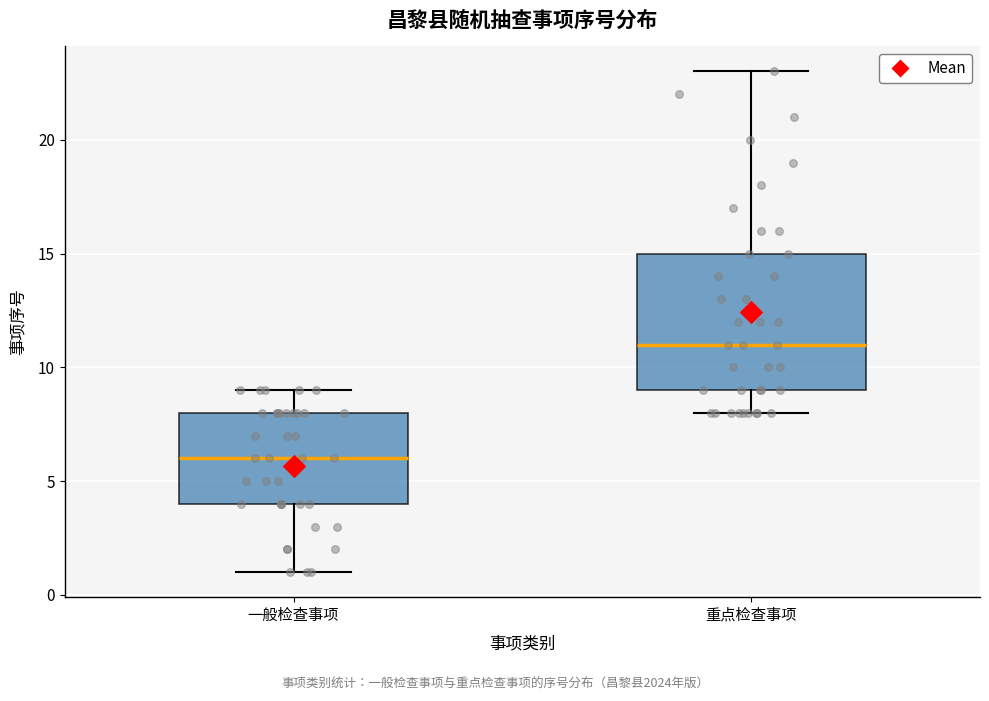

Reading left to right, transcribe this box plot: for each box, give where its median line is, the range the box spans, and where its two whiskers end, as read against the y-axis. The values are not printed on the chart, so give them approximately, as read against the axis.

一般检查事项: median 6, box 4 to 8, whiskers 1 to 9
重点检查事项: median 11, box 9 to 15, whiskers 8 to 23